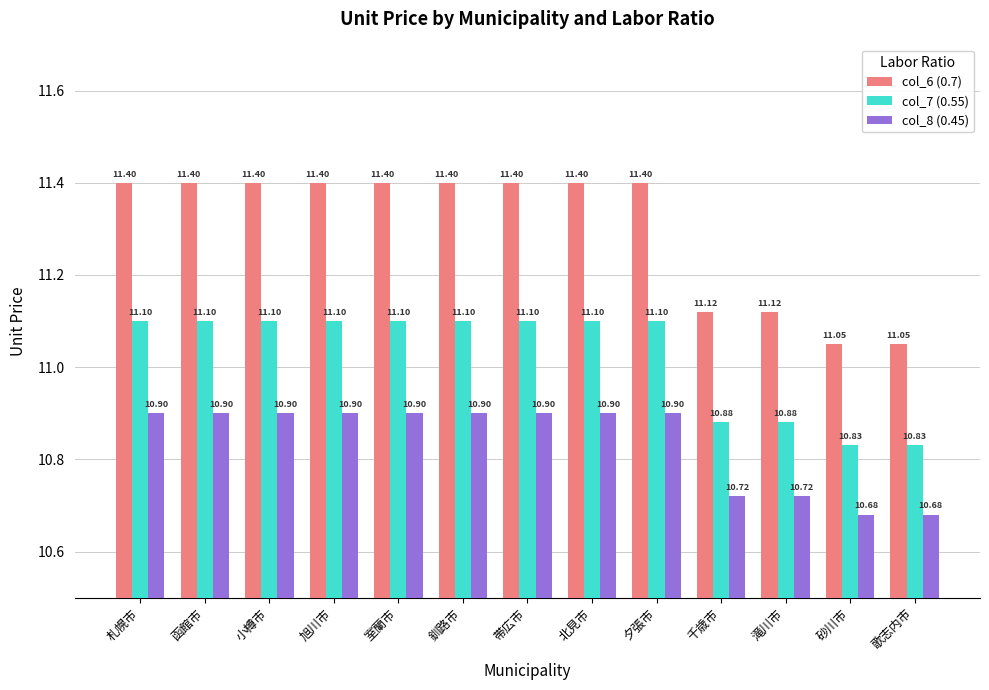

Reading left to right, extract all data points from this chart.

col_6 (0.7): 札幌市=11.4	函館市=11.4	小樽市=11.4	旭川市=11.4	室蘭市=11.4	釧路市=11.4	帯広市=11.4	北見市=11.4	夕張市=11.4	千歳市=11.1	滝川市=11.1	砂川市=11.1	歌志内市=11.1
col_7 (0.55): 札幌市=11.1	函館市=11.1	小樽市=11.1	旭川市=11.1	室蘭市=11.1	釧路市=11.1	帯広市=11.1	北見市=11.1	夕張市=11.1	千歳市=10.9	滝川市=10.9	砂川市=10.8	歌志内市=10.8
col_8 (0.45): 札幌市=10.9	函館市=10.9	小樽市=10.9	旭川市=10.9	室蘭市=10.9	釧路市=10.9	帯広市=10.9	北見市=10.9	夕張市=10.9	千歳市=10.7	滝川市=10.7	砂川市=10.7	歌志内市=10.7